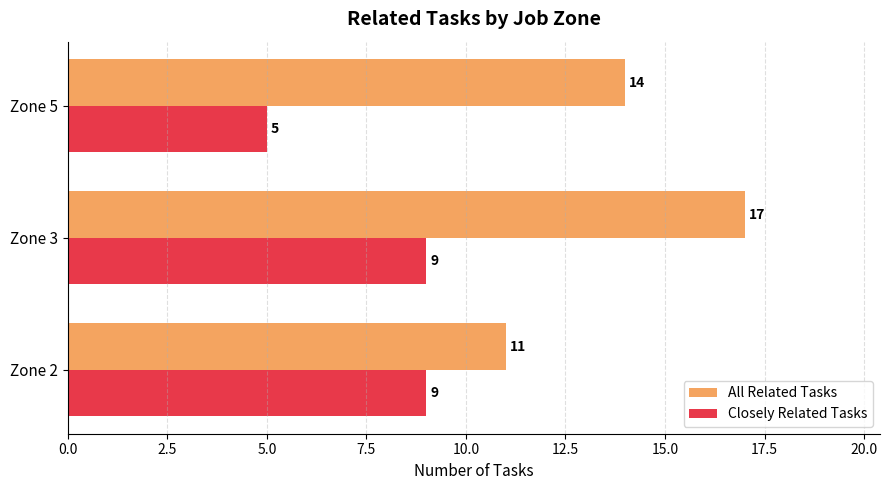

What is the sum of all All Related Tasks values?

42